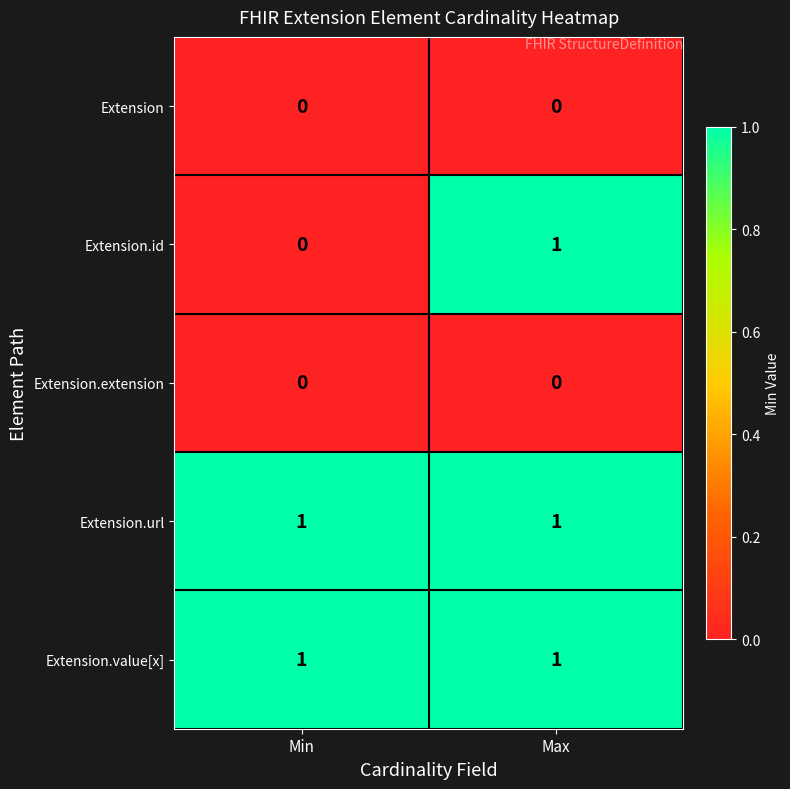

Reading left to right, transcribe all the data shown in this chart.

Extension: Min=0	Max=0
Extension.id: Min=0	Max=1
Extension.extension: Min=0	Max=0
Extension.url: Min=1	Max=1
Extension.value[x]: Min=1	Max=1